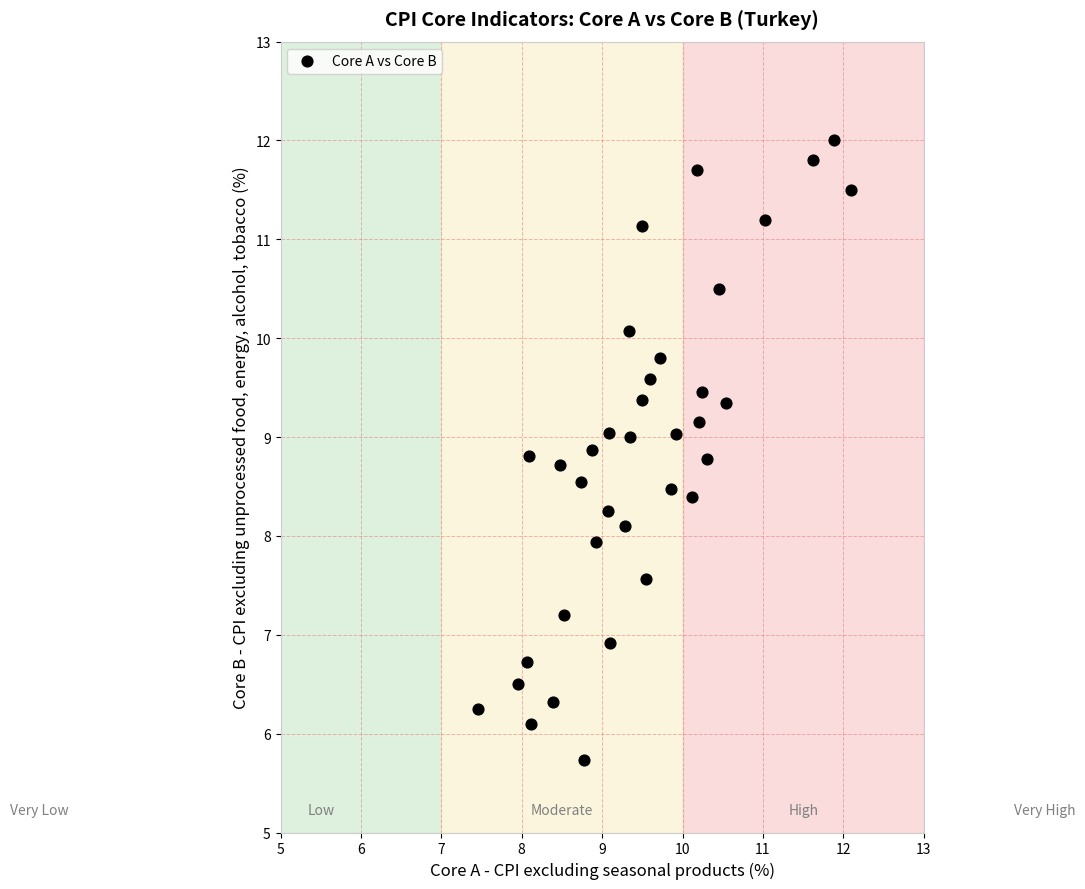

What is the range of Y values (max minus min)?

6.3